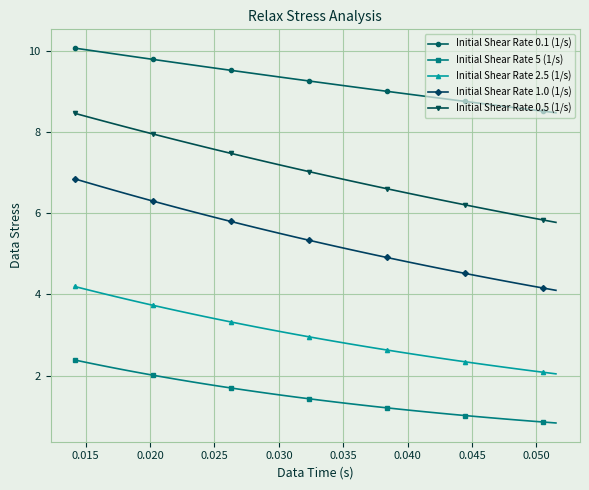

What is the smallest value displayed?

0.8